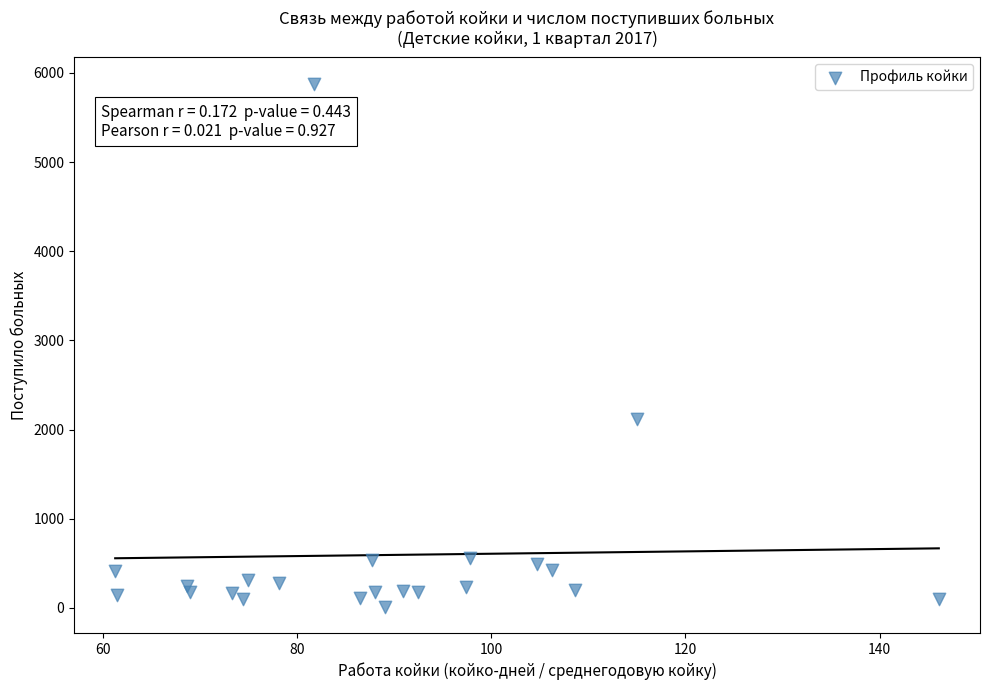

What Y value in the scatter plot is closest to 2946?

2120